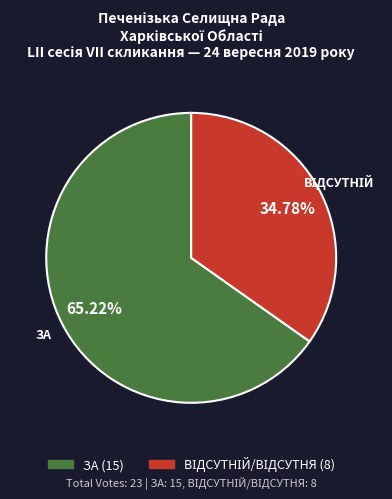

What is the largest slice in the pie chart?

ЗА